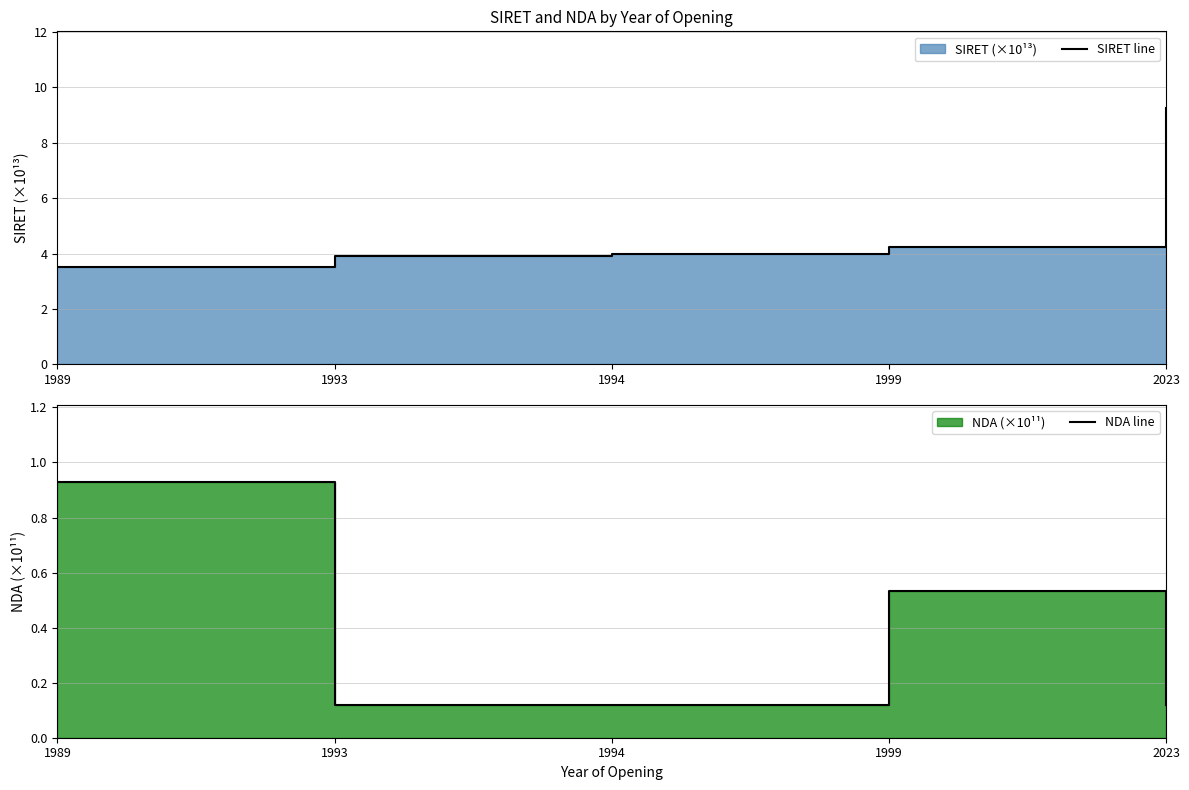

What is the value of the SIRET line point at the 5th from the left?

9.3